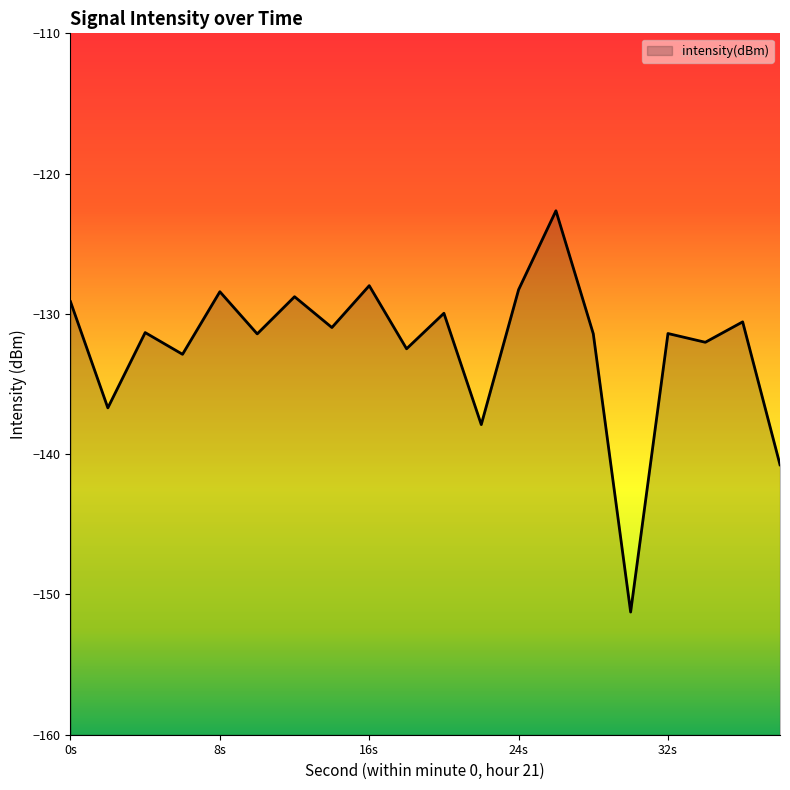

What is the value of the 2nd point from the left?

-136.7